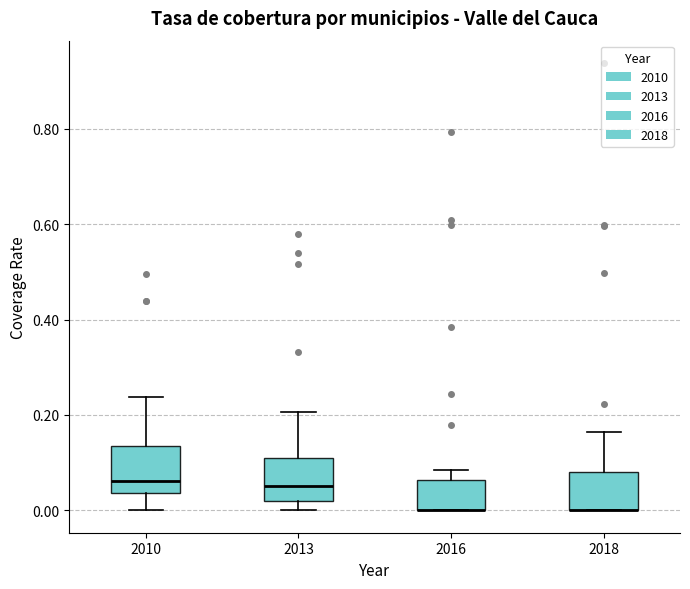

Where is the upper edge of the box at x = 2010 on the y-axis? The values are not printed on the chart, so give them approximately, as read against the axis.

0.14